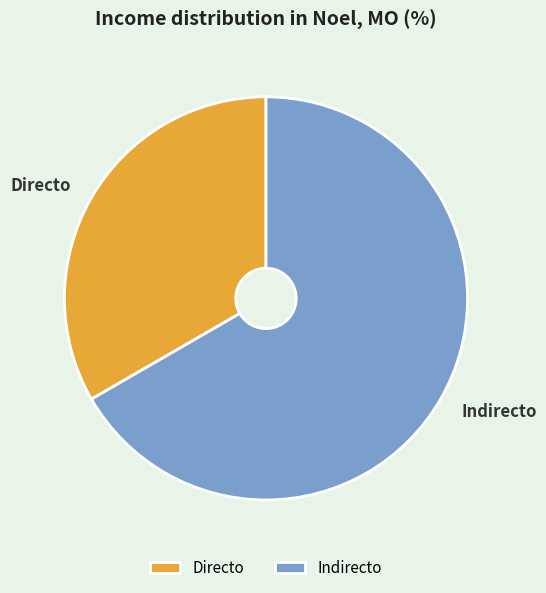

What is the ratio of the value at Directo to the value at Indirecto?

0.5